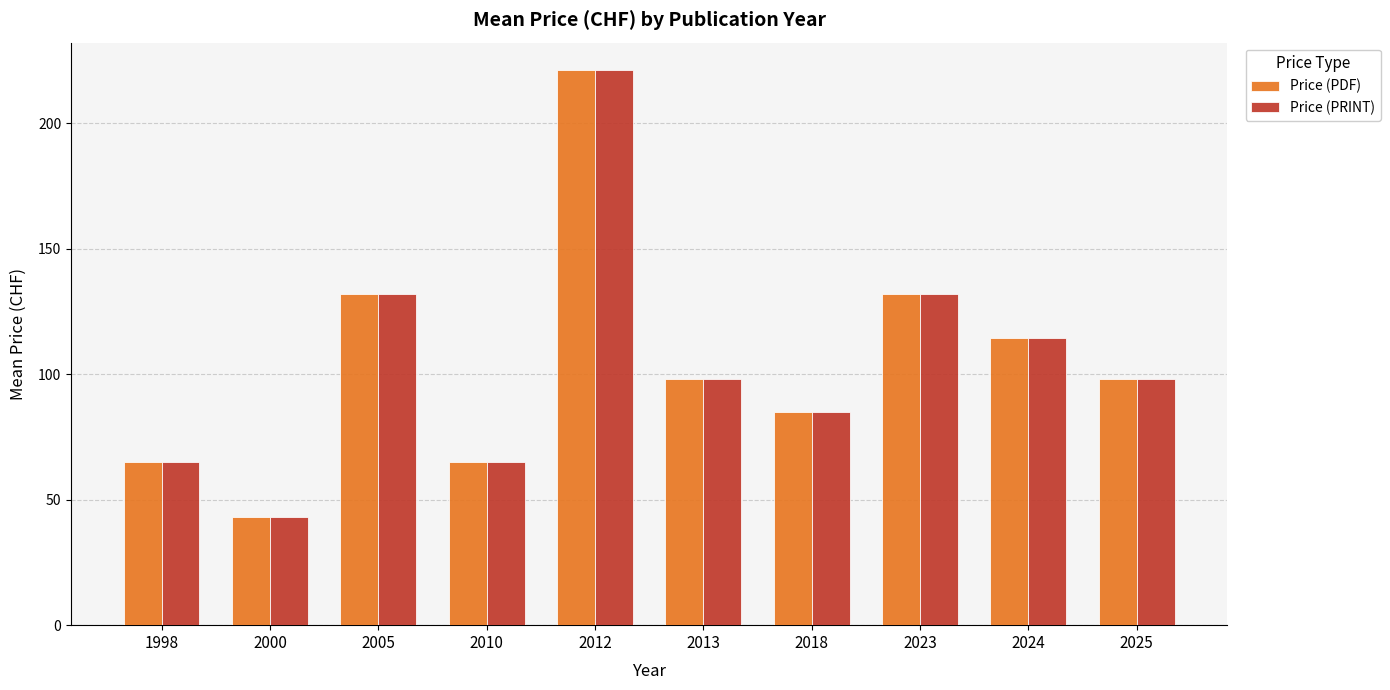

At which label does Price (PRINT) reach its peak?

2012